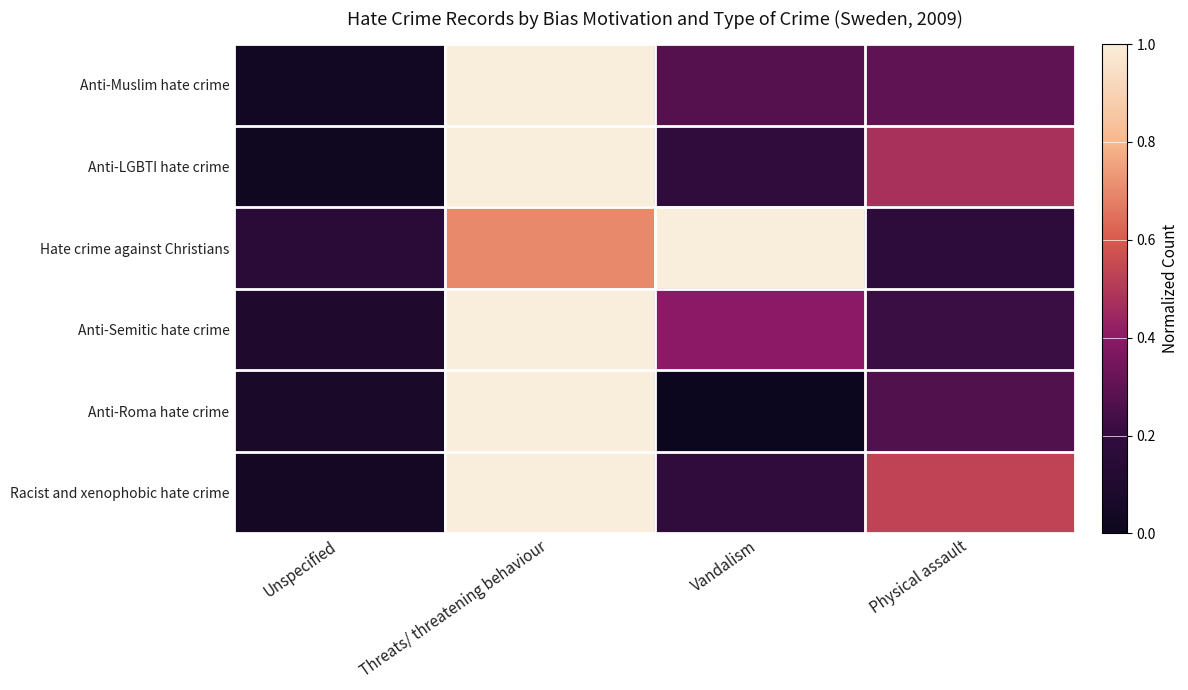

Reading left to right, transcribe all the data shown in this chart.

Anti-Muslim hate crime: Unspecified=0.0	Threats/ threatening behaviour=1.0	Vandalism=0.3	Physical assault=0.3
Anti-LGBTI hate crime: Unspecified=0.0	Threats/ threatening behaviour=1.0	Vandalism=0.2	Physical assault=0.5
Hate crime against Christians: Unspecified=0.2	Threats/ threatening behaviour=0.7	Vandalism=1.0	Physical assault=0.2
Anti-Semitic hate crime: Unspecified=0.1	Threats/ threatening behaviour=1.0	Vandalism=0.4	Physical assault=0.2
Anti-Roma hate crime: Unspecified=0.1	Threats/ threatening behaviour=1.0	Vandalism=0.0	Physical assault=0.3
Racist and xenophobic hate crime: Unspecified=0.0	Threats/ threatening behaviour=1.0	Vandalism=0.2	Physical assault=0.5